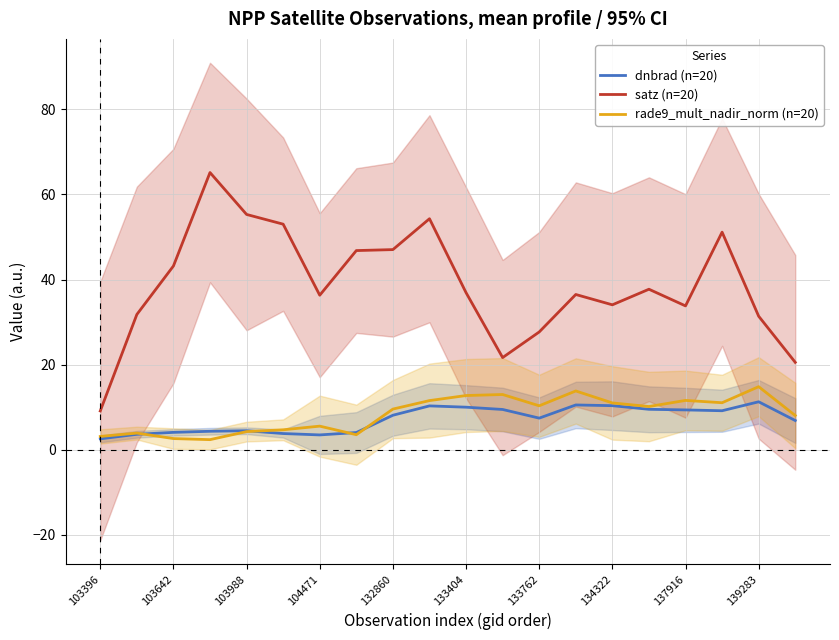

True or false: satz (n=20) and dnbrad (n=20) cross at least once.

False